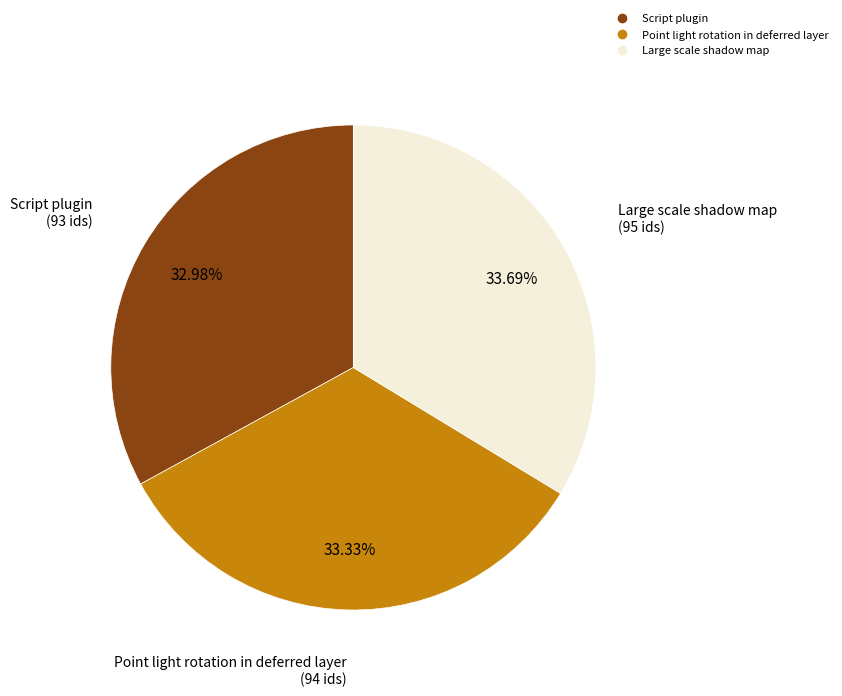

To the nearest percent, what percentage of the pie is Script plugin?

33%